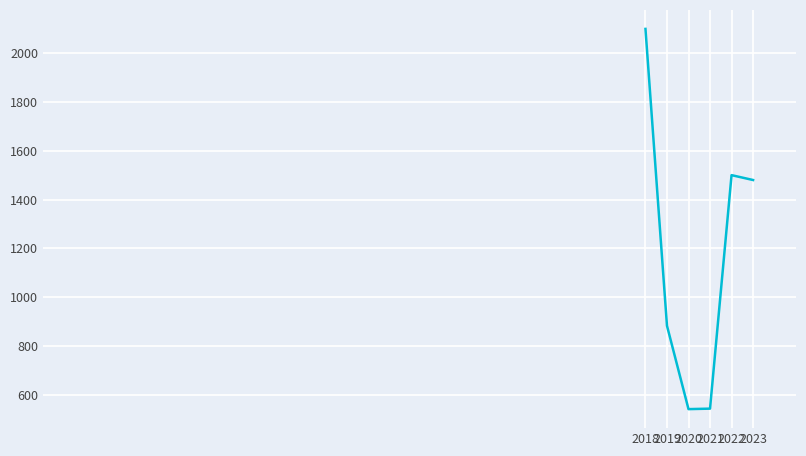

Approximately how many times larger is the value at 2021 compared to 2022?

0.4